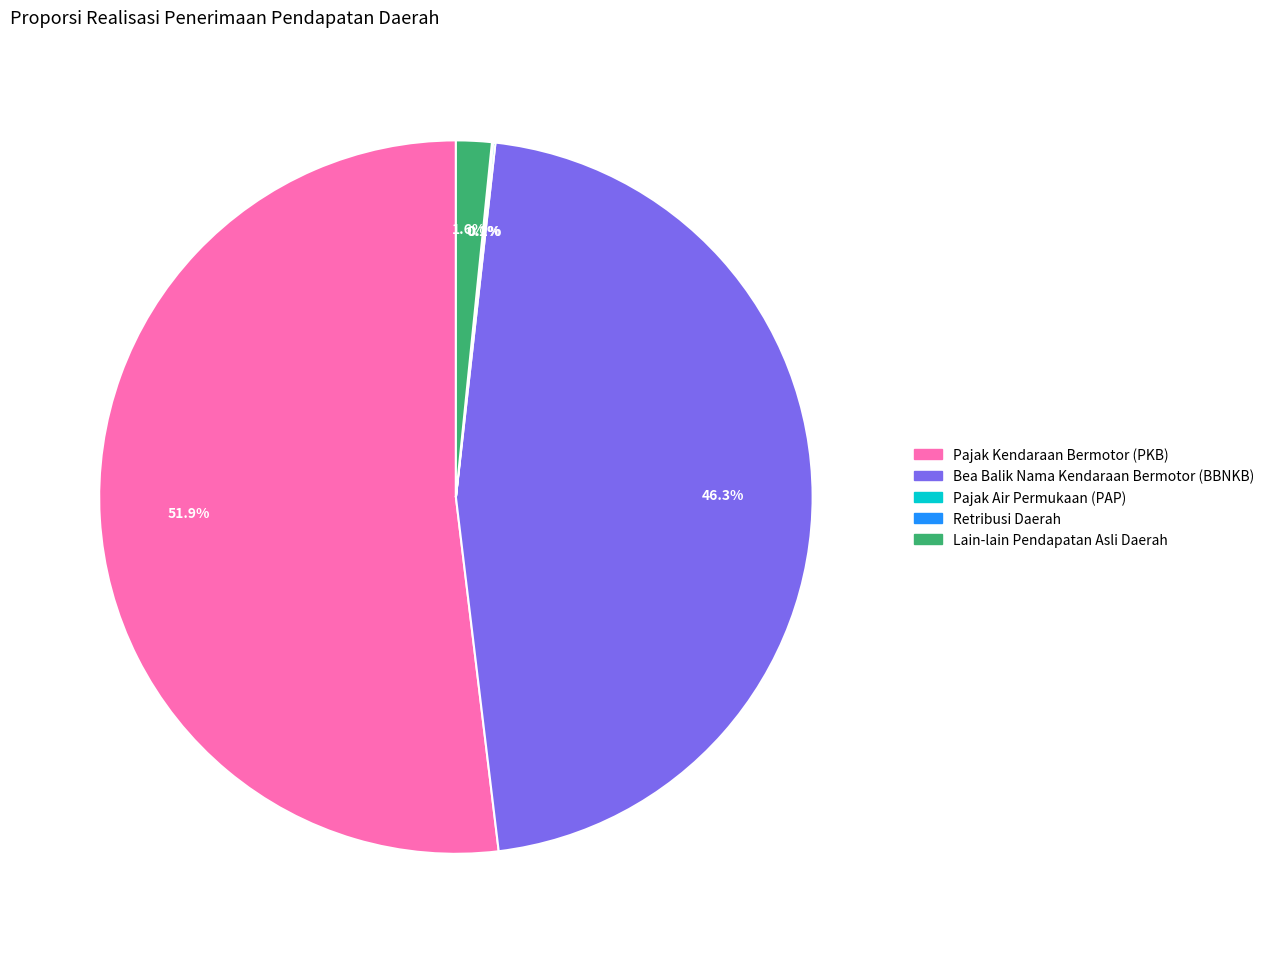

What is the largest slice in the pie chart?

Pajak Kendaraan Bermotor (PKB)